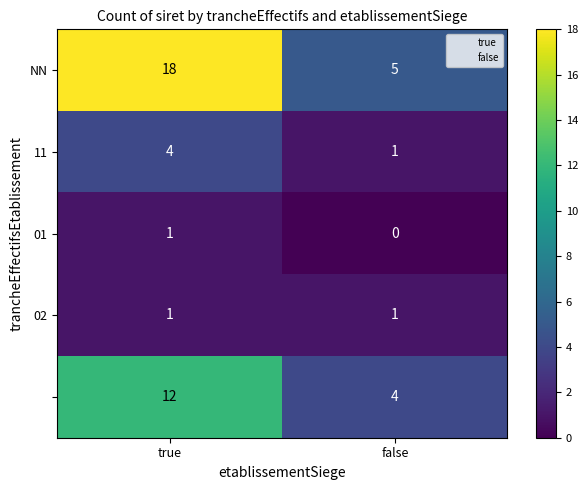

Which category has the highest value across all series?

true